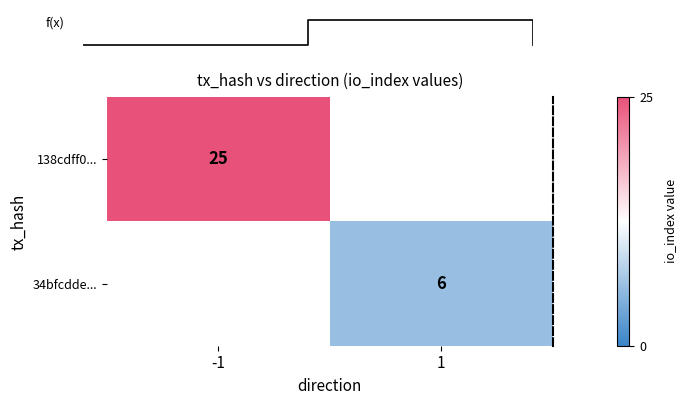

The 138cdff0... series shows 25 at -1. True or false?

True